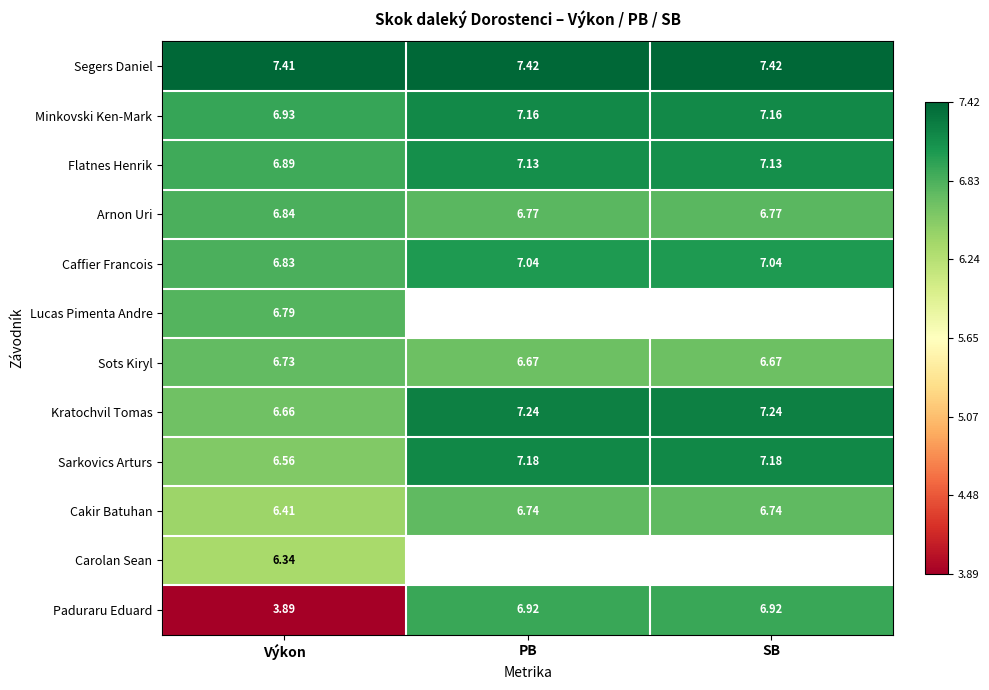

What is the average value of the Segers Daniel series?

7.4